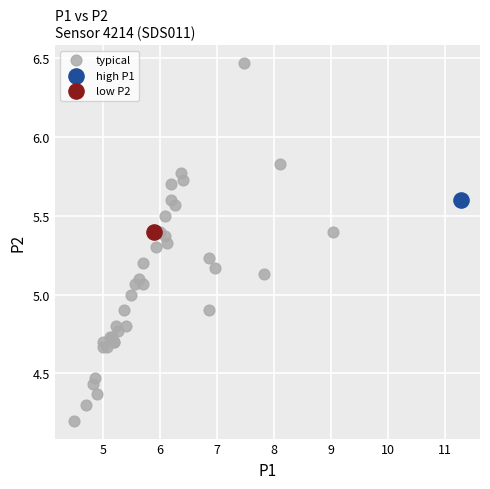

What are all the series names shown in the legend?

typical, high P1, low P2